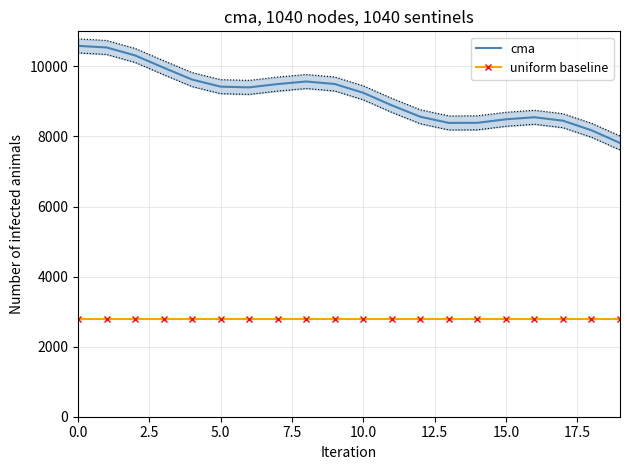

Is the value of cma at 9 greater than the value of uniform baseline at 9?

Yes